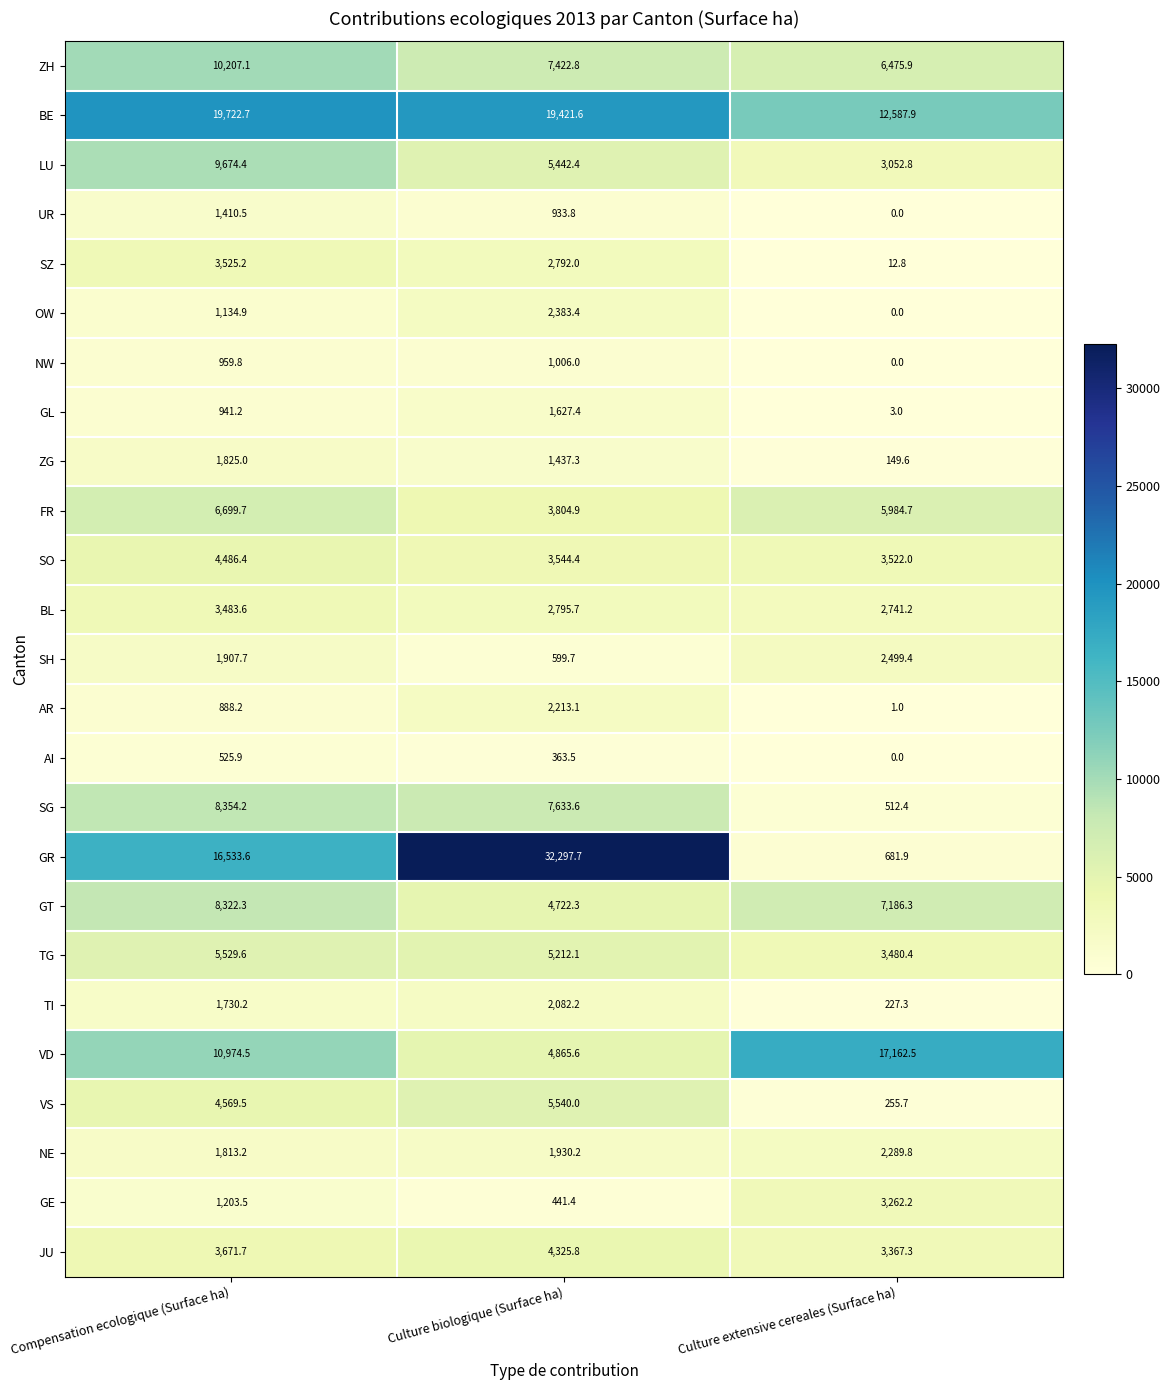

Where does the SG series first go above 7633?

Compensation ecologique (Surface ha)